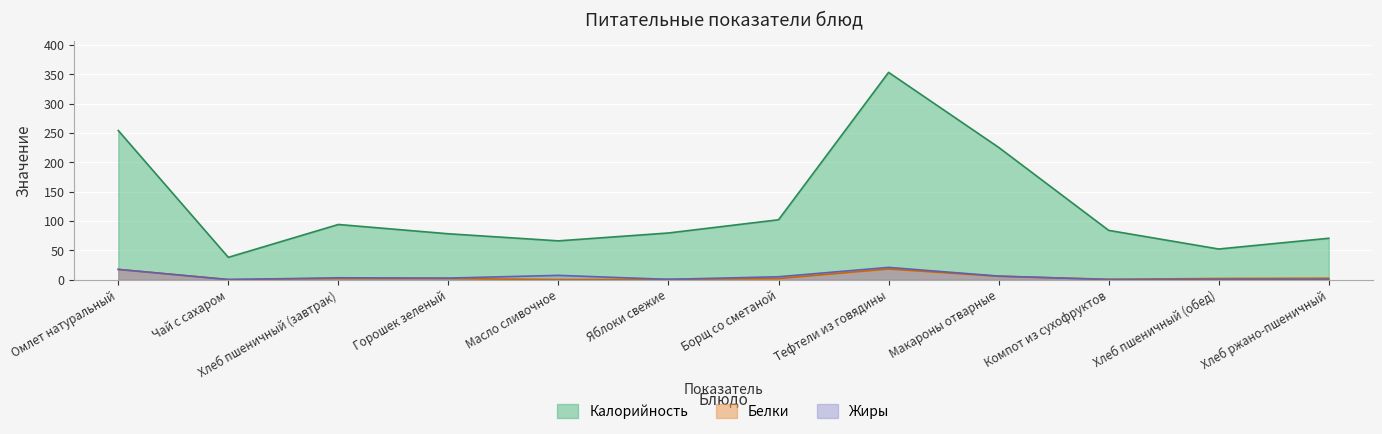

How many values in the Белки series are below 1?

4